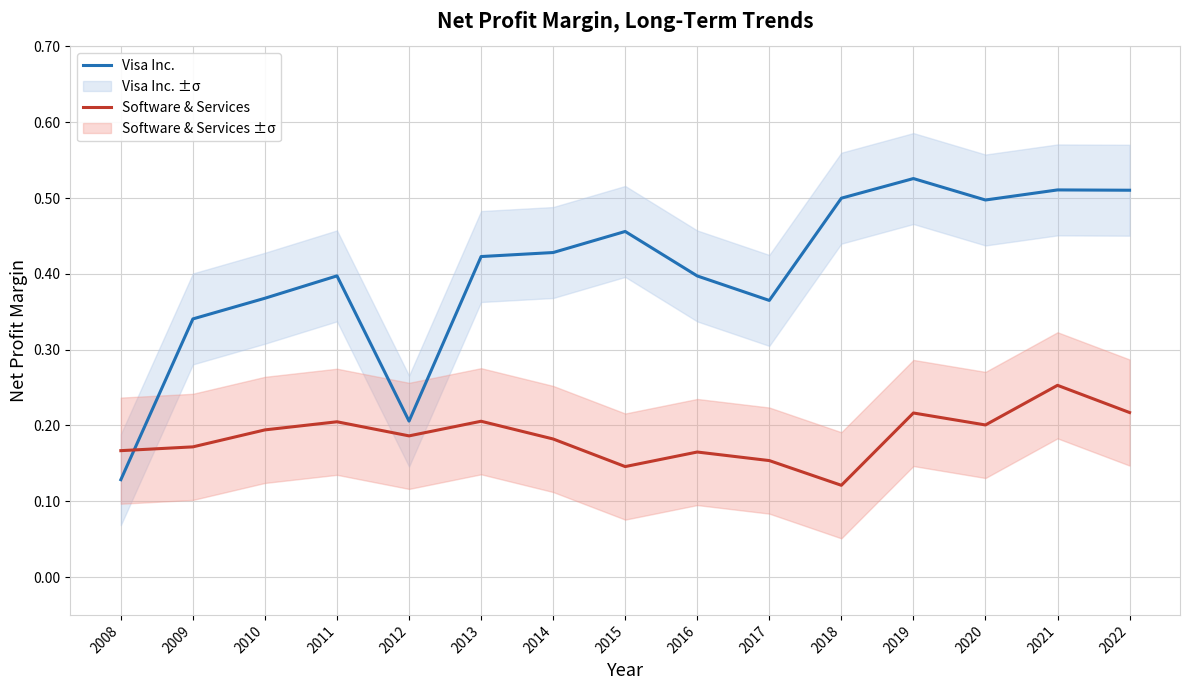

Is it true that Software & Services equals 0.3 at 2016?

False